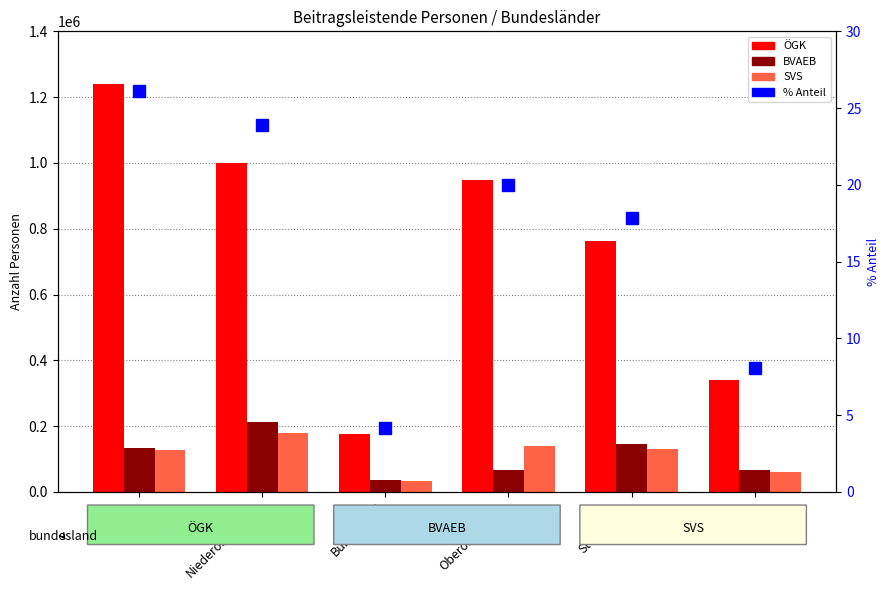

What is the sum of the % Anteil (Gesamt) values at Steiermark and Oberösterreich?

37.8